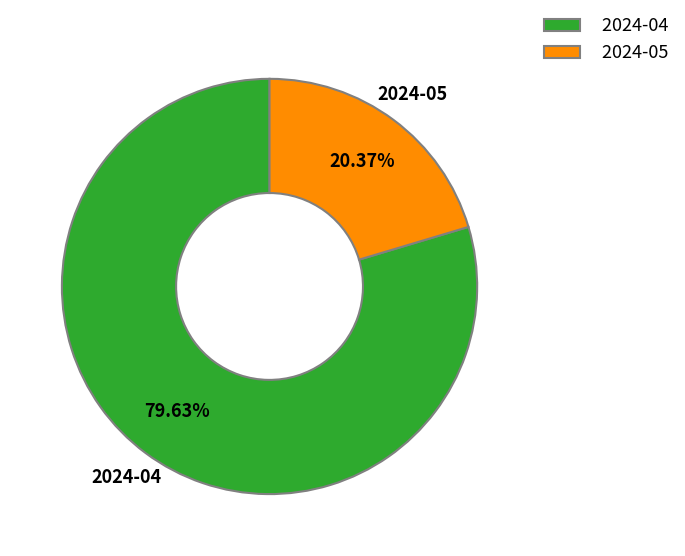

What is the ratio of the value at 2024-05 to the value at 2024-04?

0.3